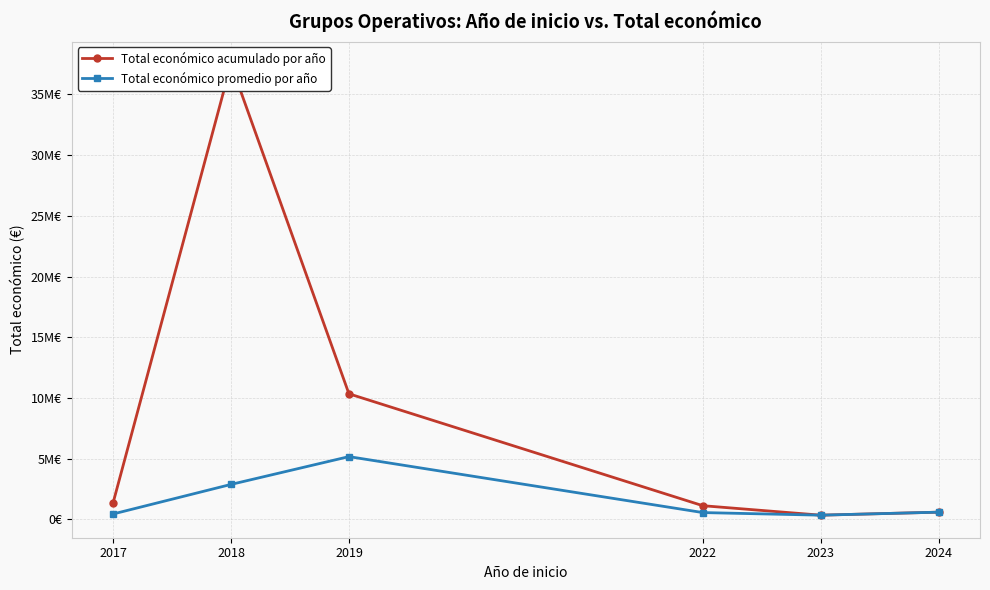

Which series has the largest total across all categories?

Total económico acumulado por año